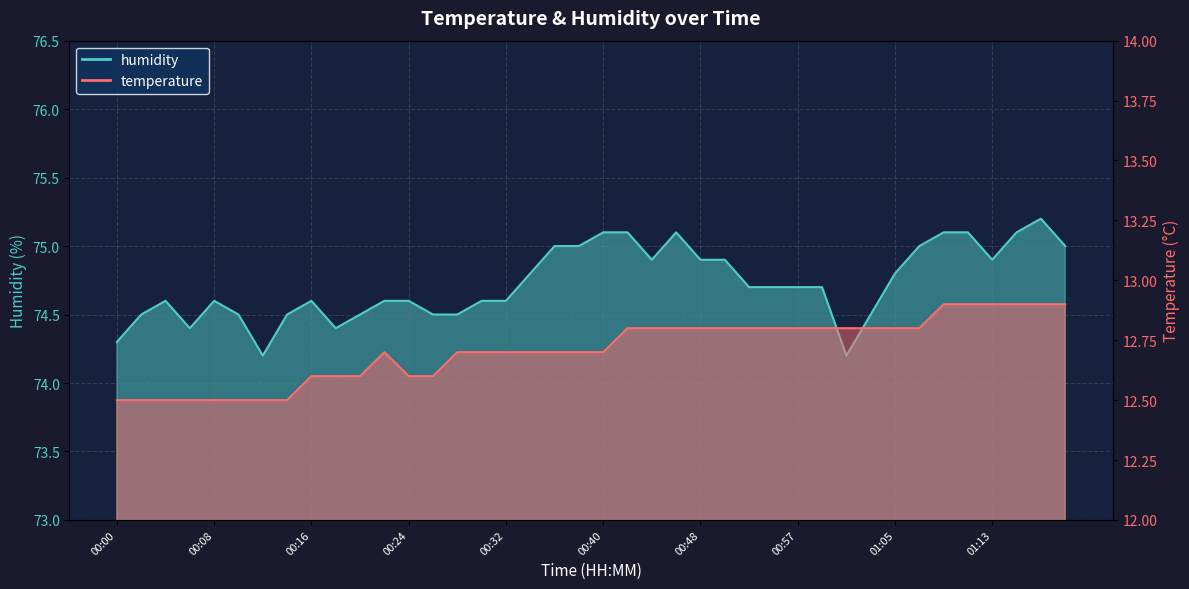

Where is the first local minimum for humidity?

00:06